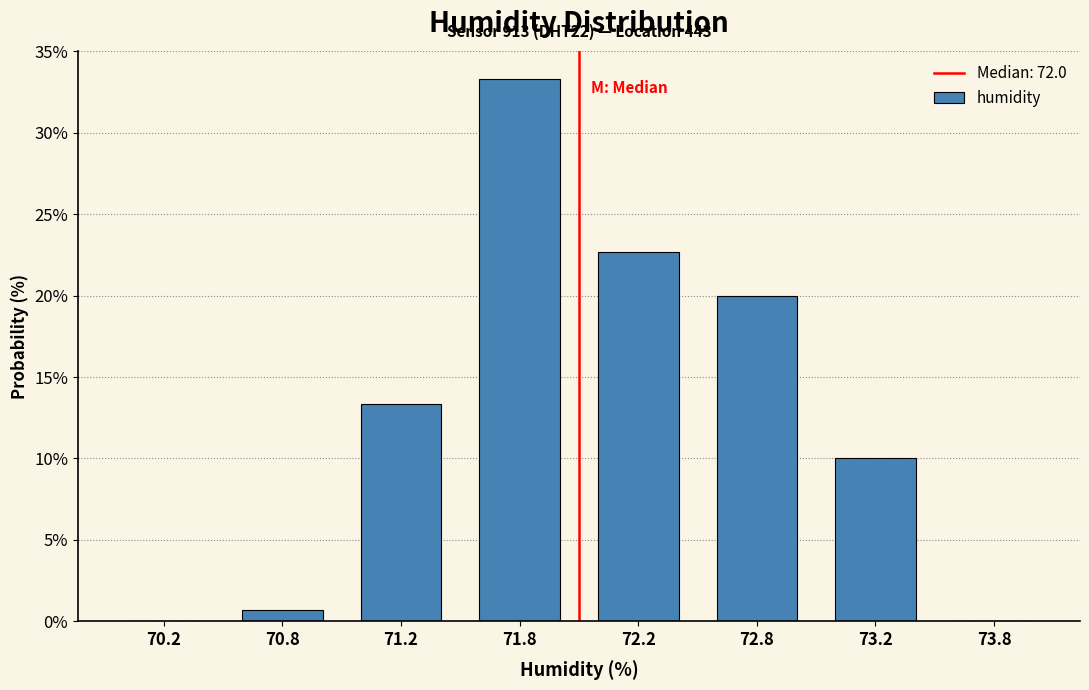

Reading left to right, list all the values displayed in this chart.

70.2=0.0	70.8=0.7	71.2=13.3	71.8=33.3	72.2=22.7	72.8=20.0	73.2=10.0	73.8=0.0